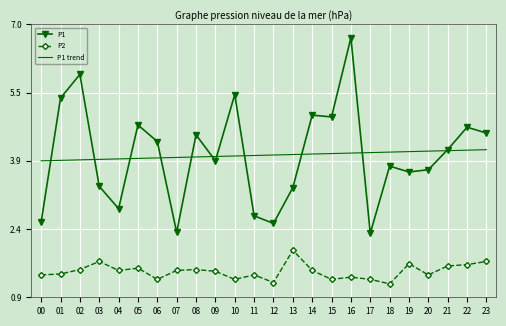

What is the total value across all series at 20?

9.3